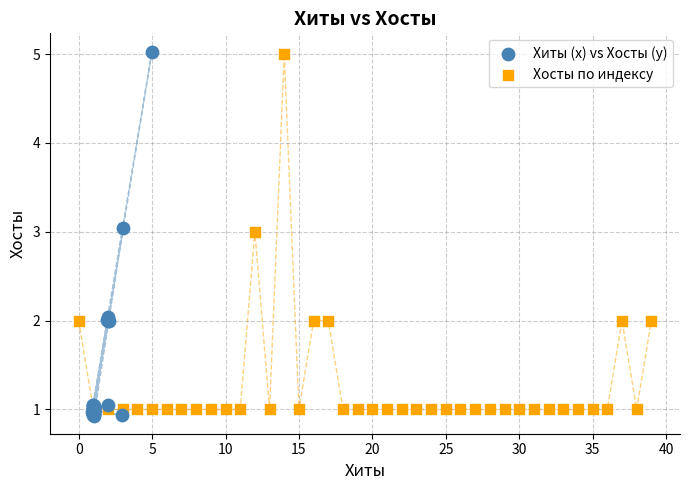

Which series has the widest spread of Y values?

Хиты (x) vs Хосты (y)